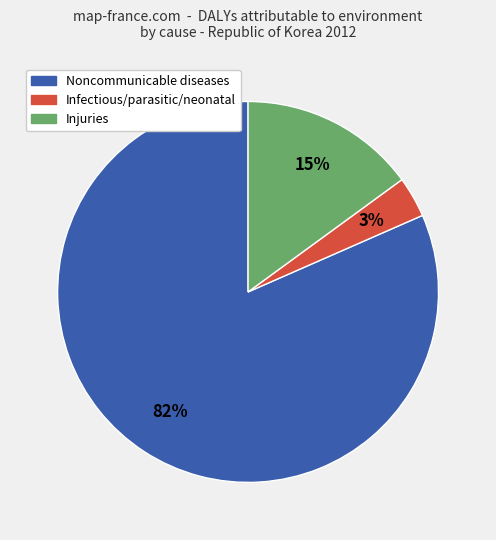

Is there a majority slice in this chart?

Yes